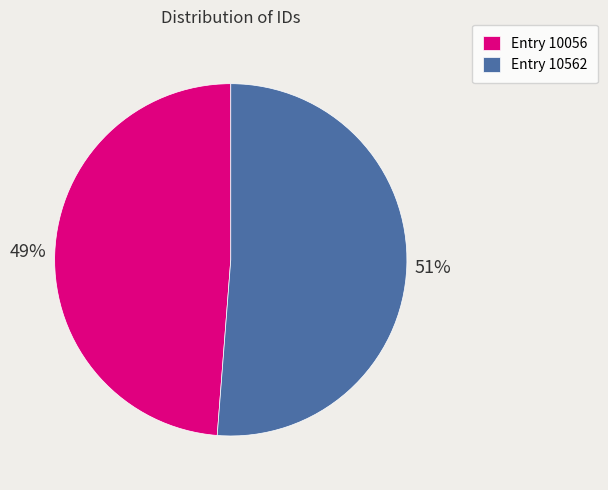

To the nearest percent, what percentage of the pie is Entry 10056?

49%